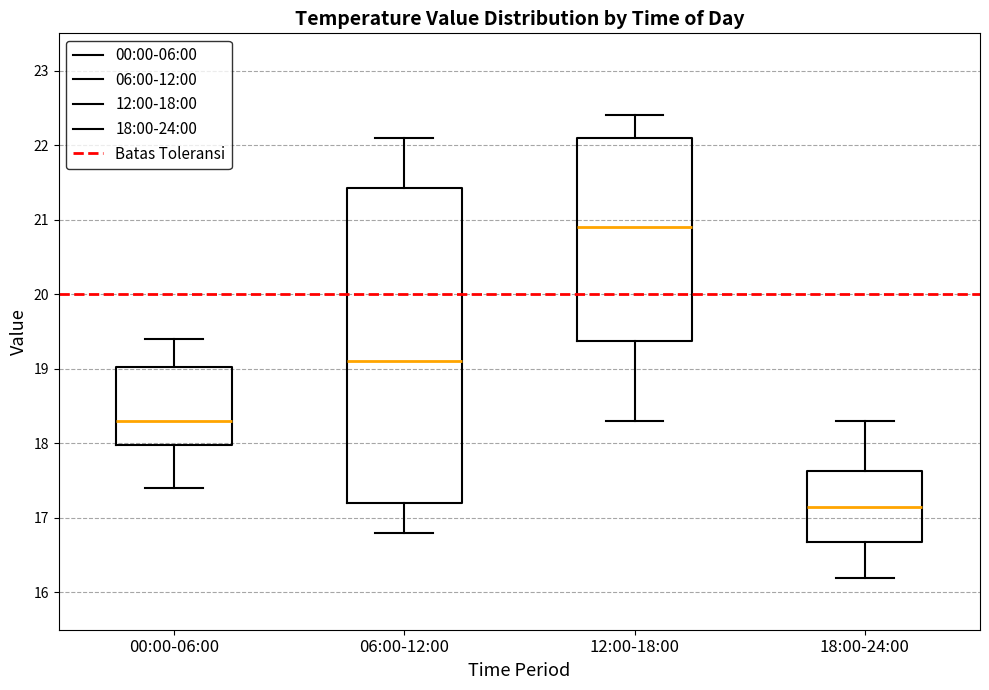

Reading left to right, read every box against the y-axis: the position of its median line, the range the box covers, and the ends of its whiskers. The values are not printed on the chart, so give them approximately, as read against the axis.

00:00-06:00: median 18.3, box 18.0 to 19.0, whiskers 17.4 to 19.4
06:00-12:00: median 19.1, box 17.2 to 21.4, whiskers 16.8 to 22.1
12:00-18:00: median 20.9, box 19.4 to 22.1, whiskers 18.3 to 22.4
18:00-24:00: median 17.2, box 16.7 to 17.6, whiskers 16.2 to 18.3